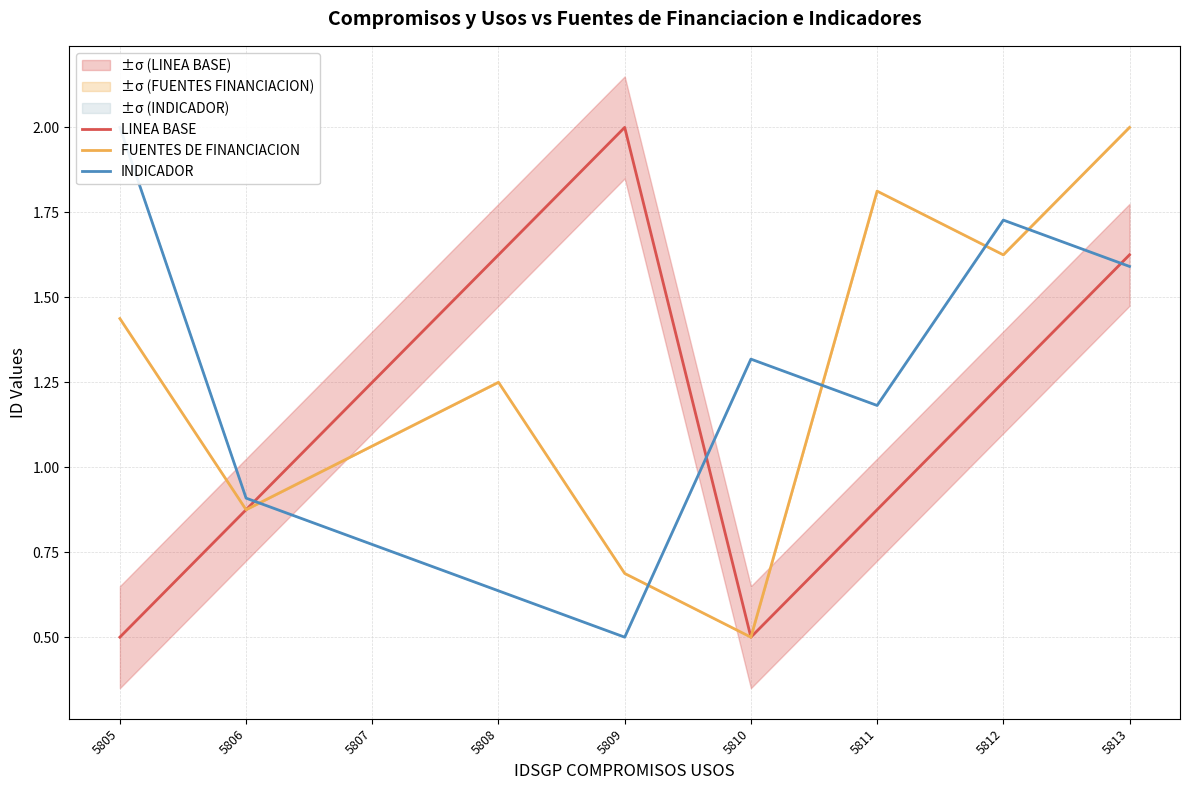

What value does the INDICADOR series have at 5813?

1.6